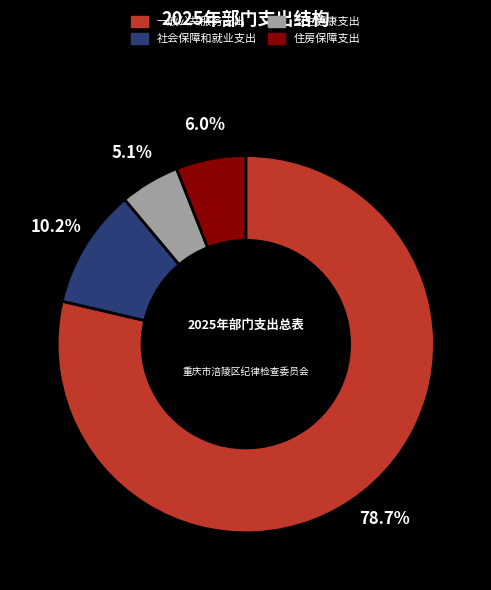

What is the ratio of the value at 一般公共服务支出 to the value at 卫生健康支出?

15.4